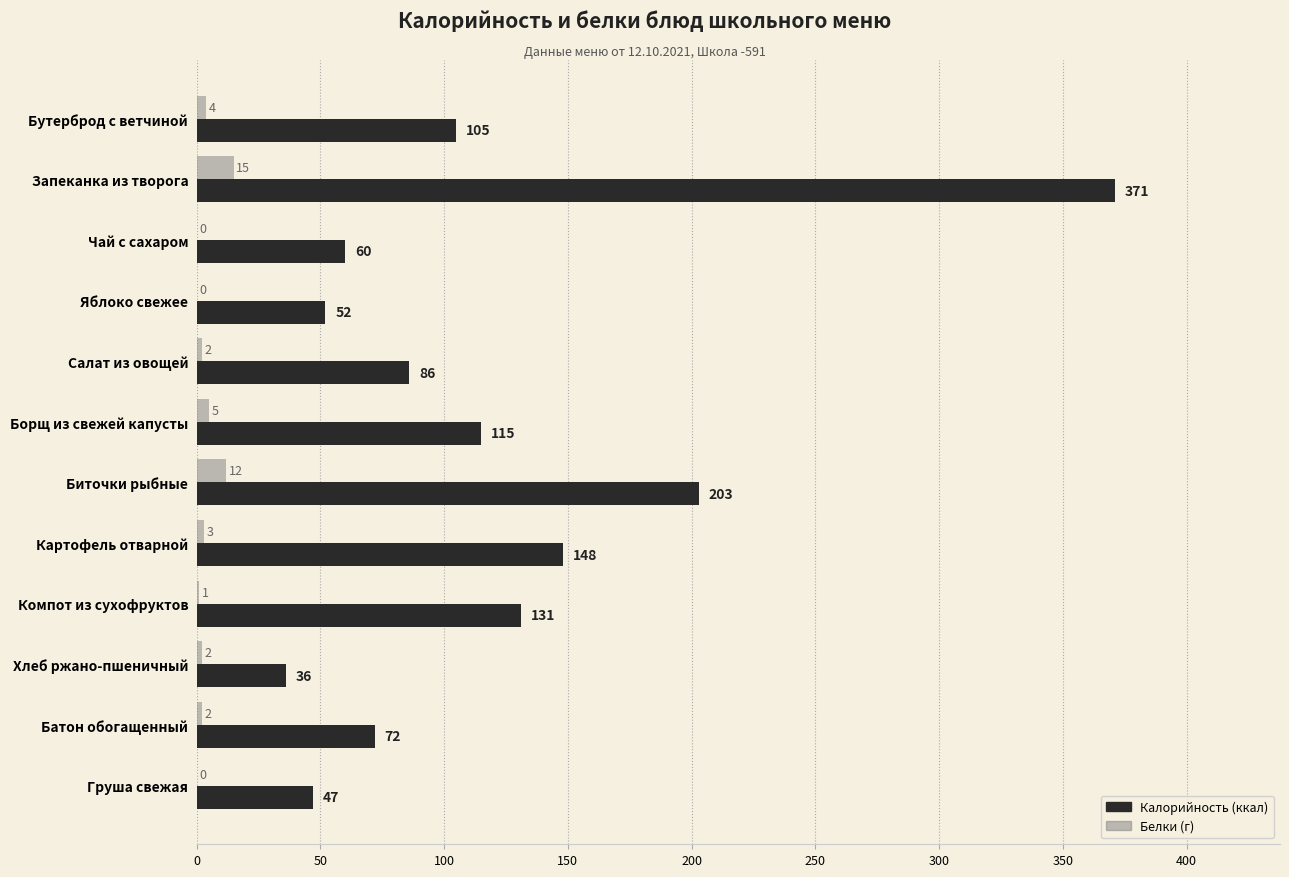

At which category is the sum across all series the highest?

Запеканка из творога